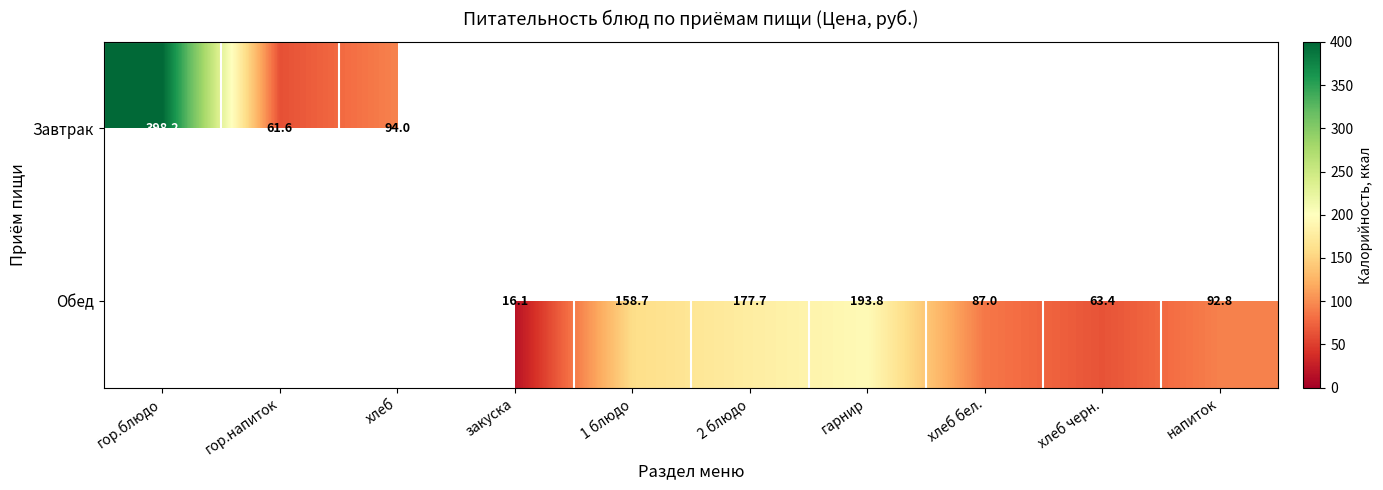

At how many categories does at least one series exceed 201?

1